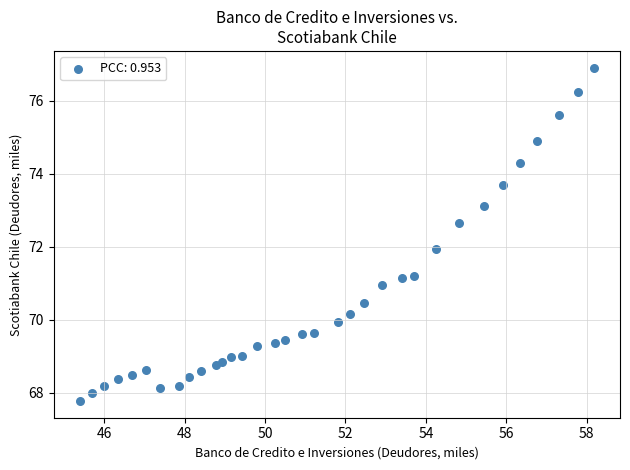

What is the range of X values (max minus min)?

12.8